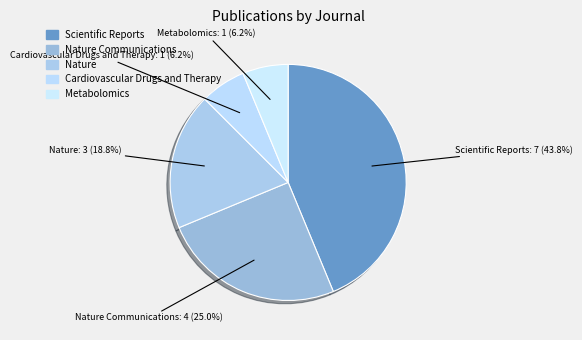

Which slice is the largest?

Scientific Reports